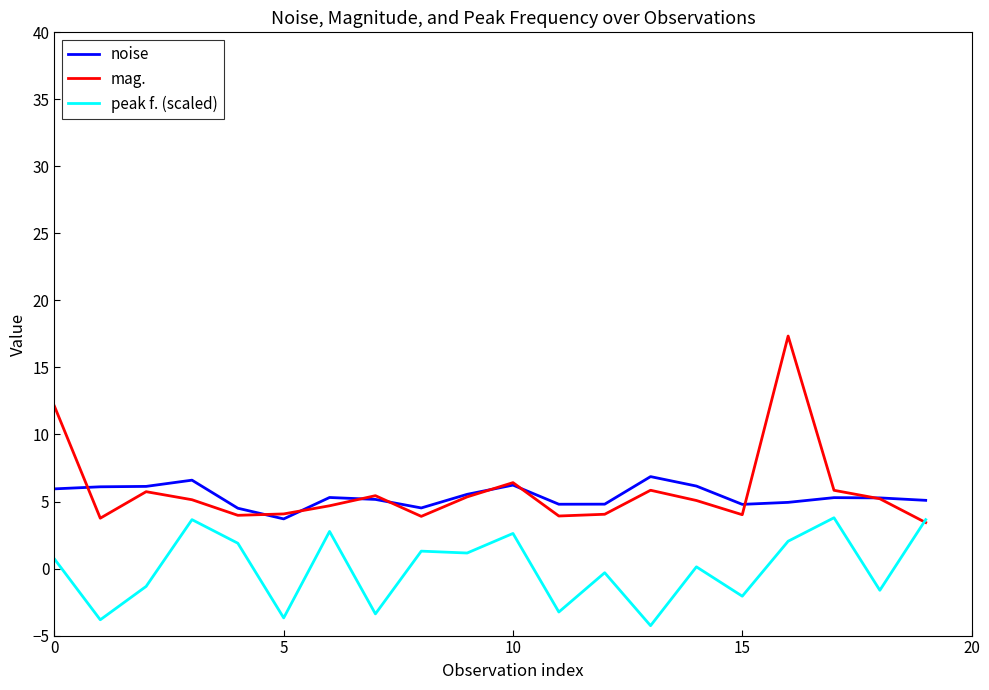

What is the difference between the second highest and minimum values in the mag. series?

8.7